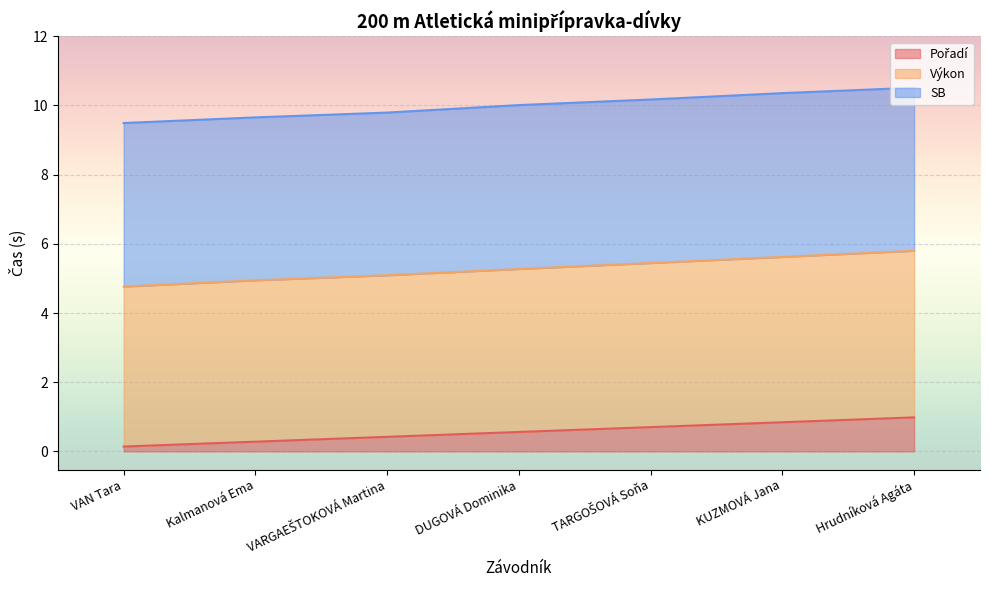

Where is Pořadí nearest to the value 0?

VAN Tara